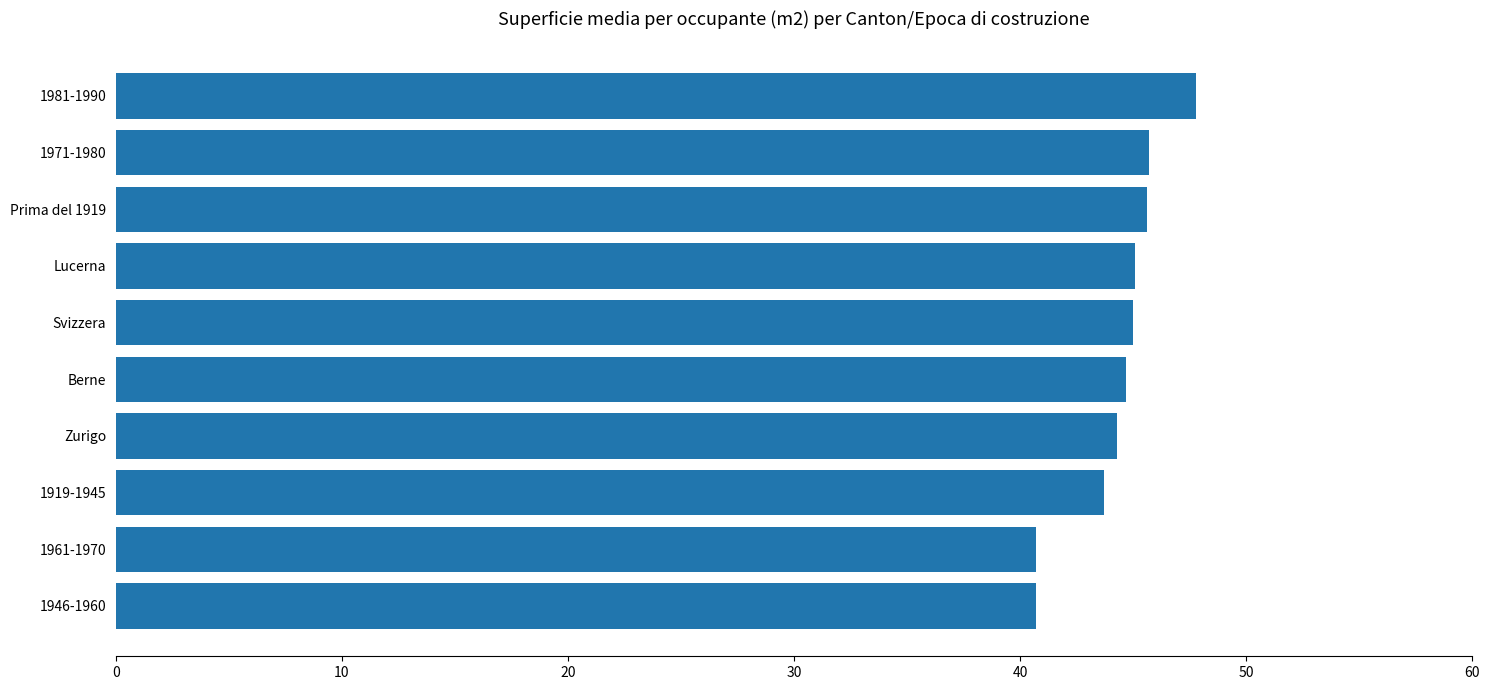

What is the sum of all values?

443.3